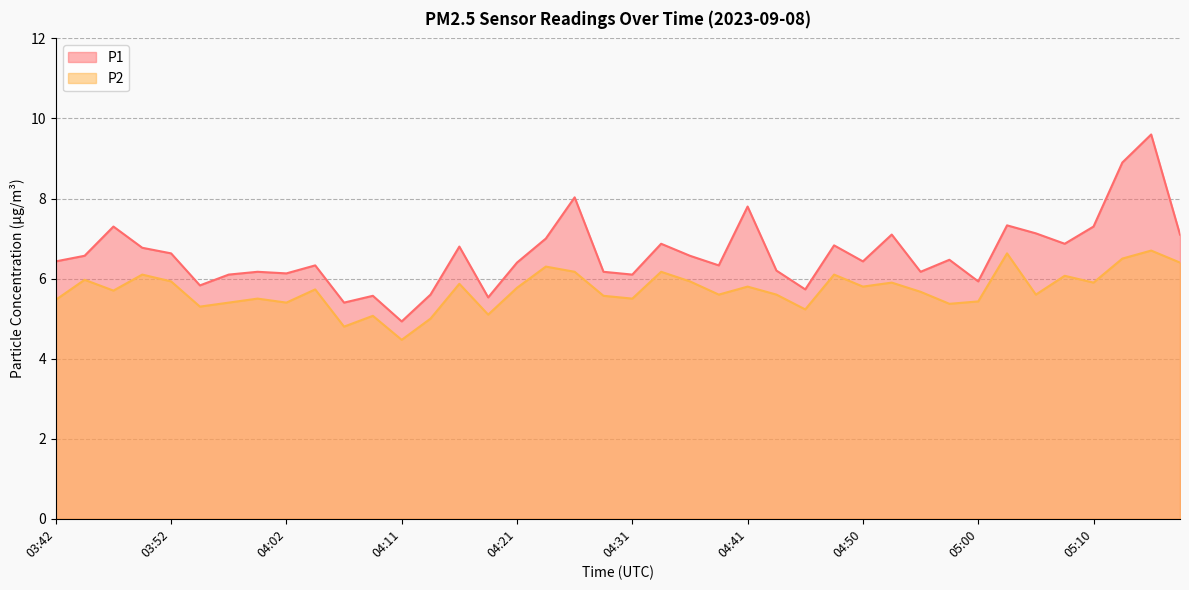

What is the difference between the P1 values at 04:43 and 05:00?

0.3